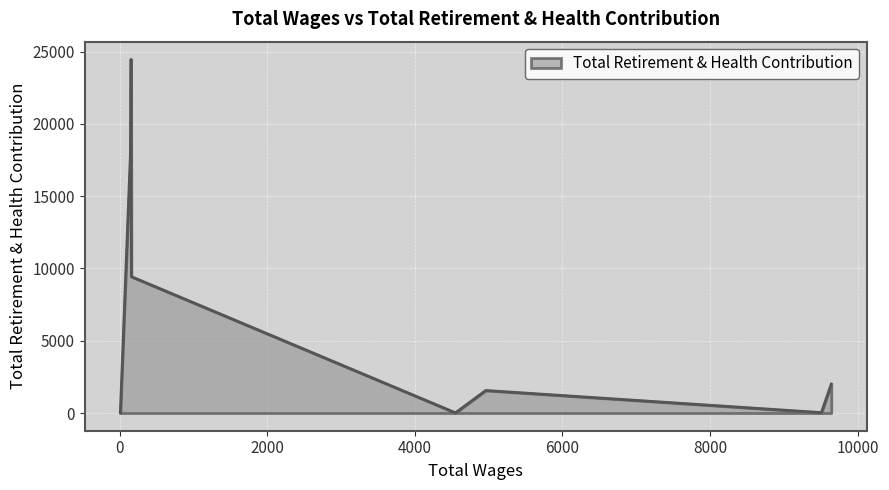

What is the maximum value shown in the chart?

24467